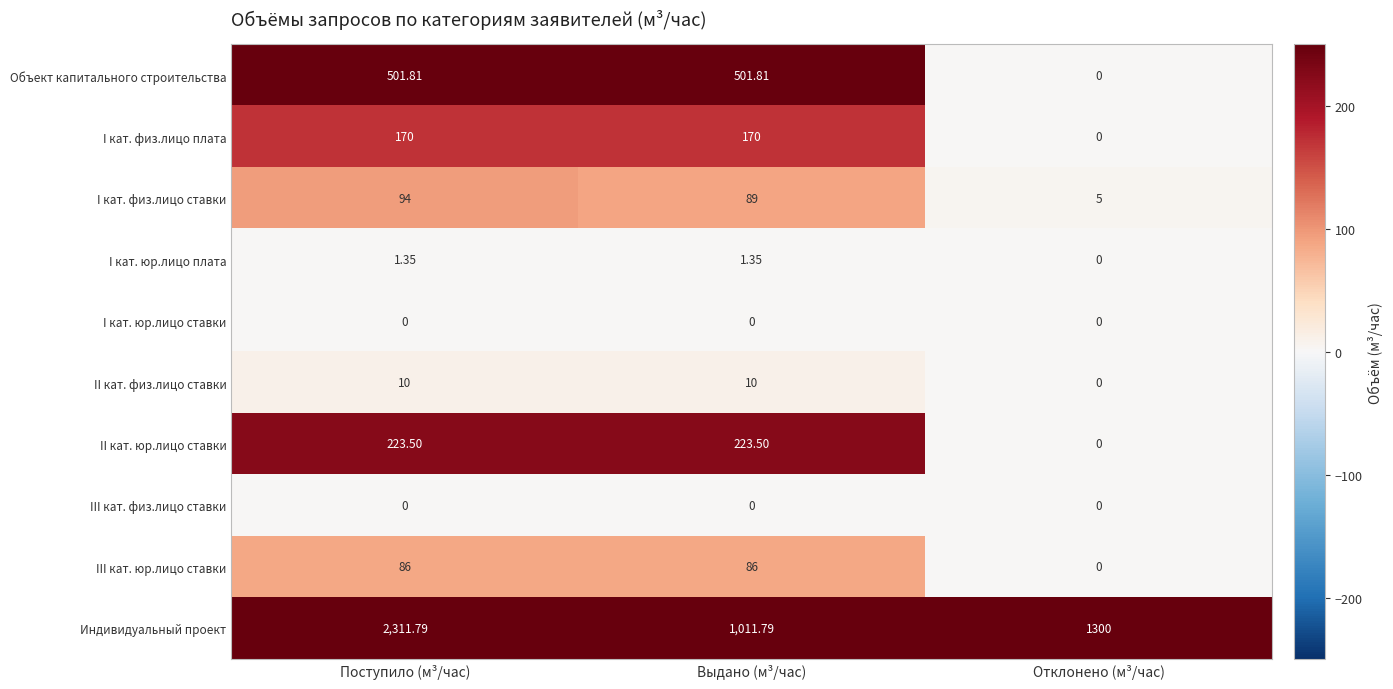

Is the value of I кат. физ.лицо ставки at Отклонено (м³/час) greater than the value of III кат. физ.лицо ставки at Поступило (м³/час)?

Yes